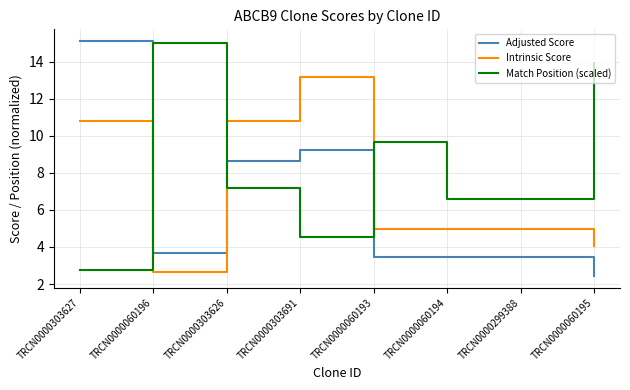

What is the maximum value for Intrinsic Score?

13.2